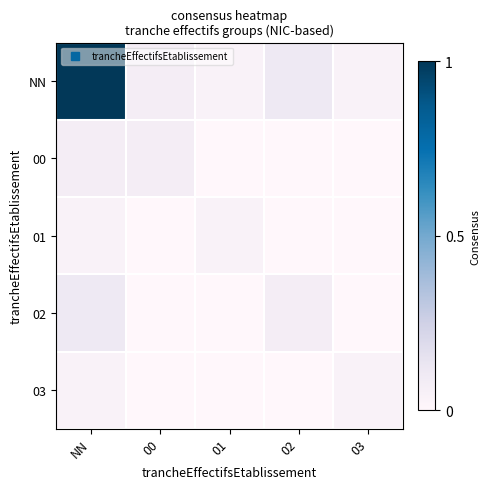

Rank the series at NN from highest to lowest value.

NN, 02, 00, 01, 03